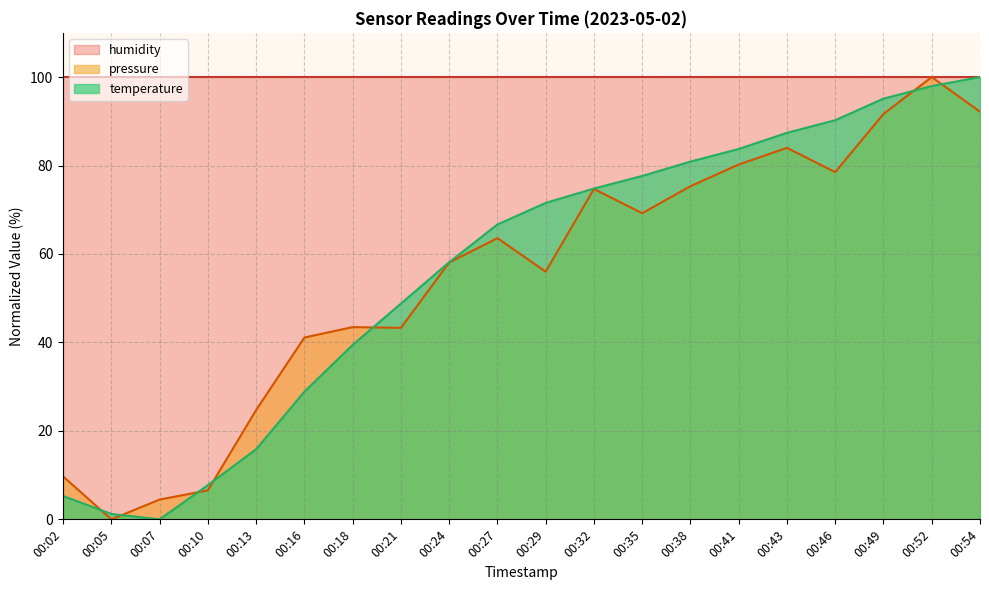

What are all the series names shown in the legend?

humidity, pressure, temperature